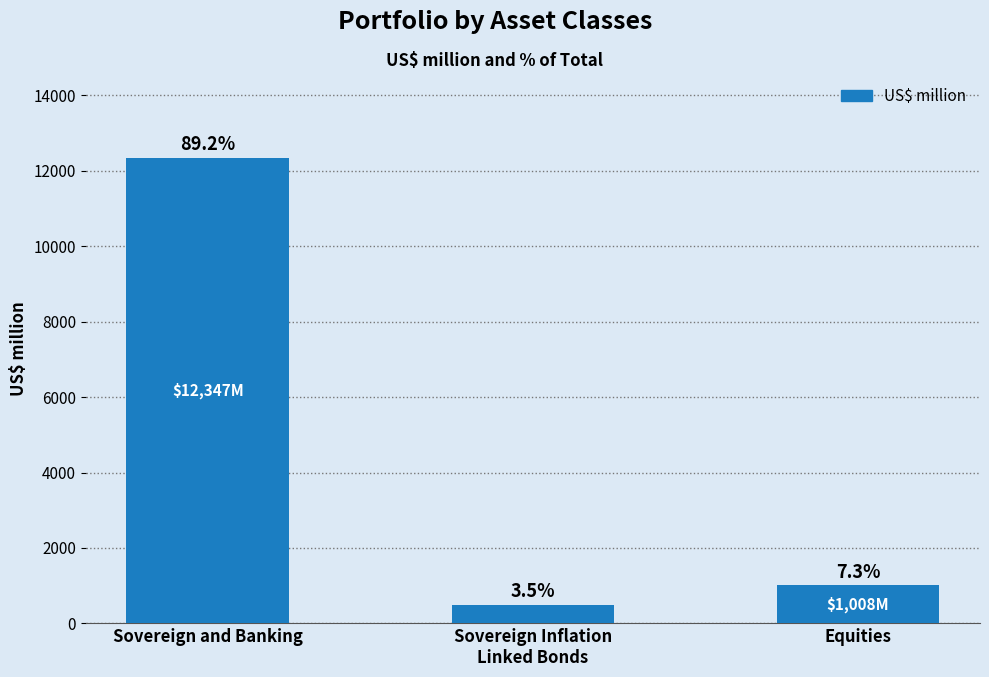

How many bars are there in total?

3